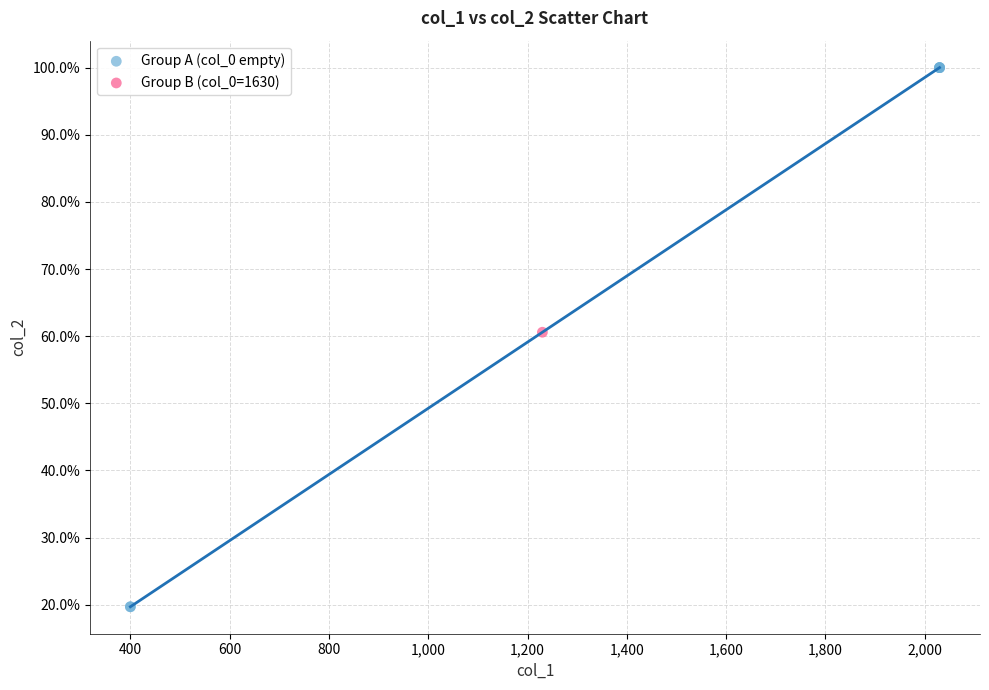

What are all the series names shown in the legend?

Group A (col_0 empty), Group B (col_0=1630)